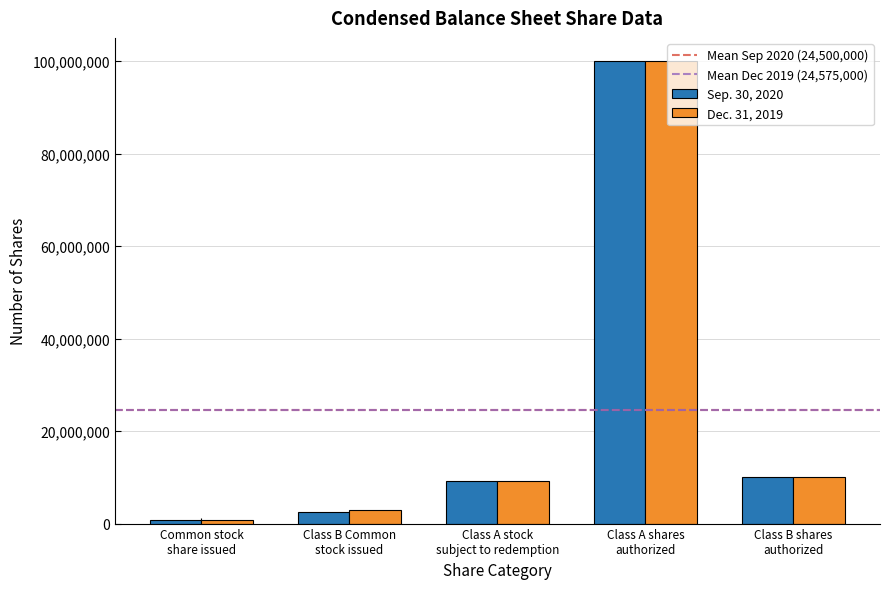

Reading left to right, list all the values displayed in this chart.

Sep. 30, 2020: Common stock
share issued=736213	Class B Common
stock issued=2500000	Class A stock
subject to redemption=9263787	Class A shares
authorized=100000000	Class B shares
authorized=10000000
Dec. 31, 2019: Common stock
share issued=691773	Class B Common
stock issued=2875000	Class A stock
subject to redemption=9308227	Class A shares
authorized=100000000	Class B shares
authorized=10000000